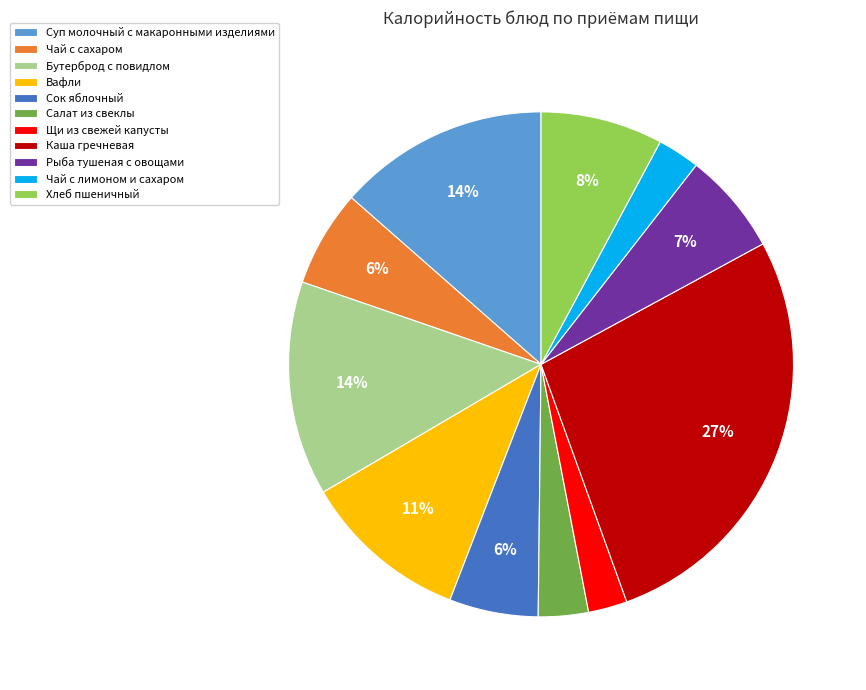

What percentage is the Щи из свежей капусты slice, to the nearest percent?

2%